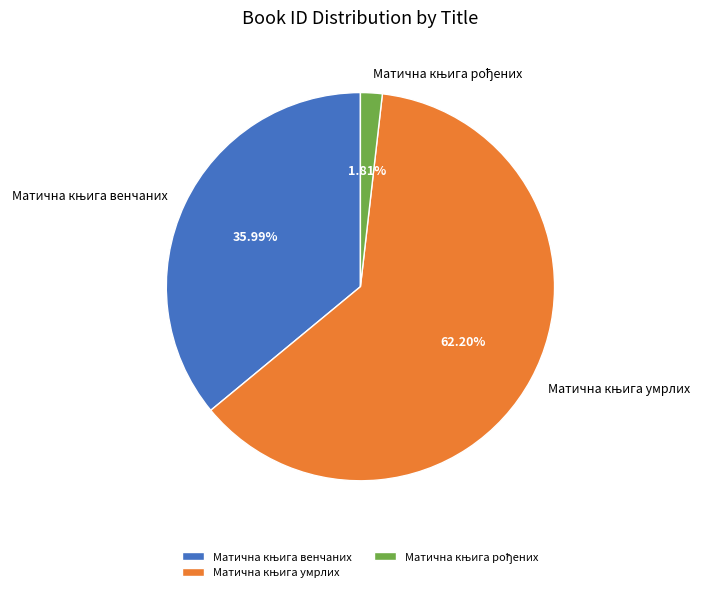

Is there a majority slice in this chart?

Yes